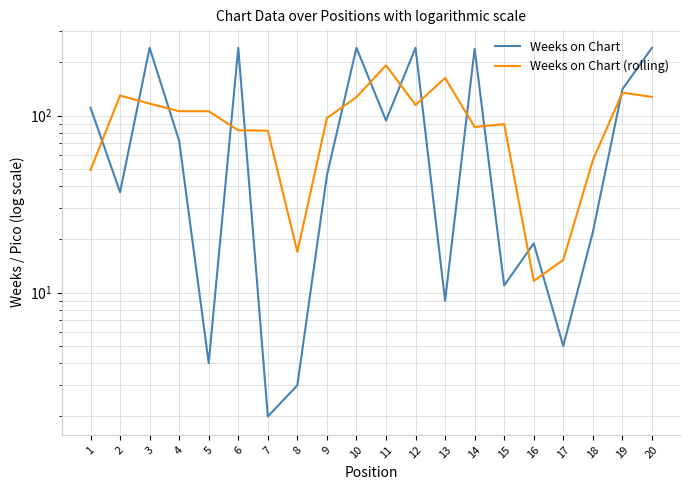

What is the smallest value displayed?

2.0